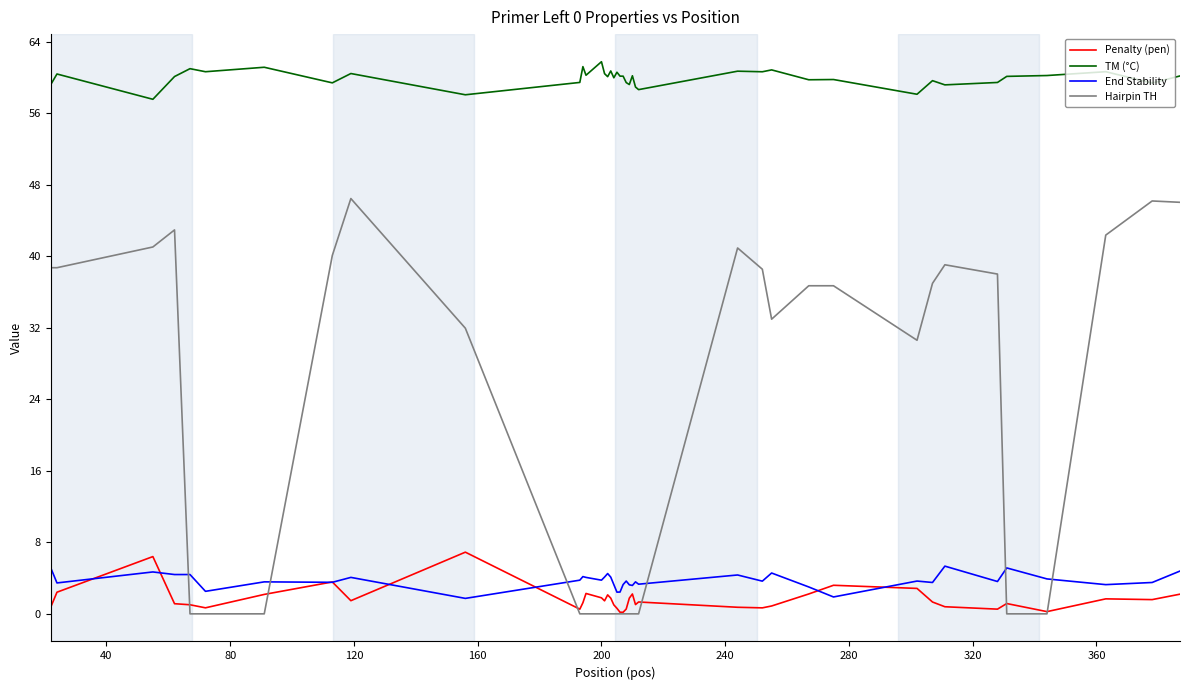

At how many categories does at least one series exceed 20?

40